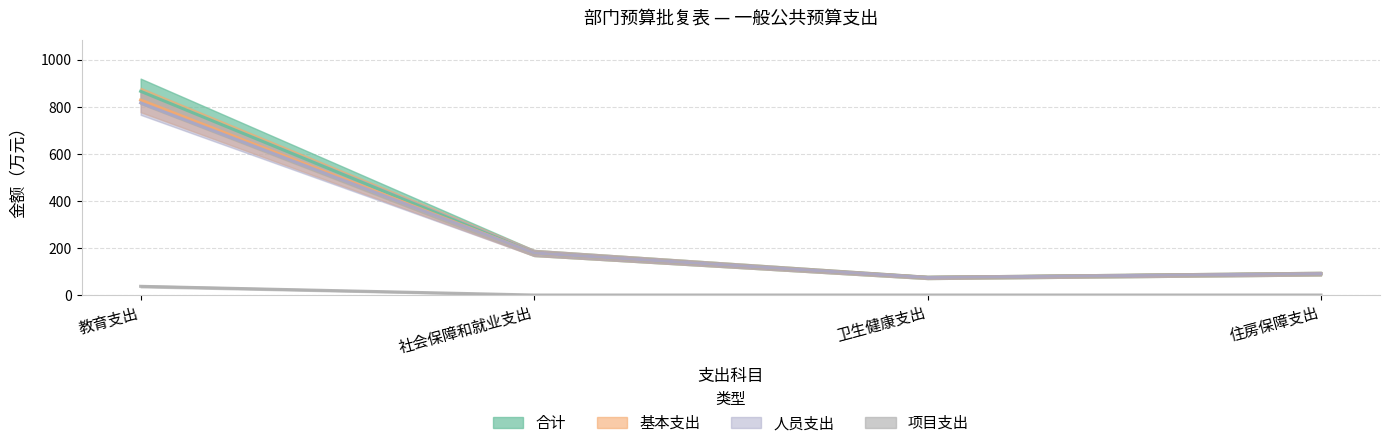

Reading left to right, list all the values displayed in this chart.

合计: 865.5	178.7	74.6	90.8
基本支出: 828.5	178.7	74.6	90.8
人员支出: 816.5	178.7	74.6	90.8
项目支出: 37.0	0.0	0.0	0.0